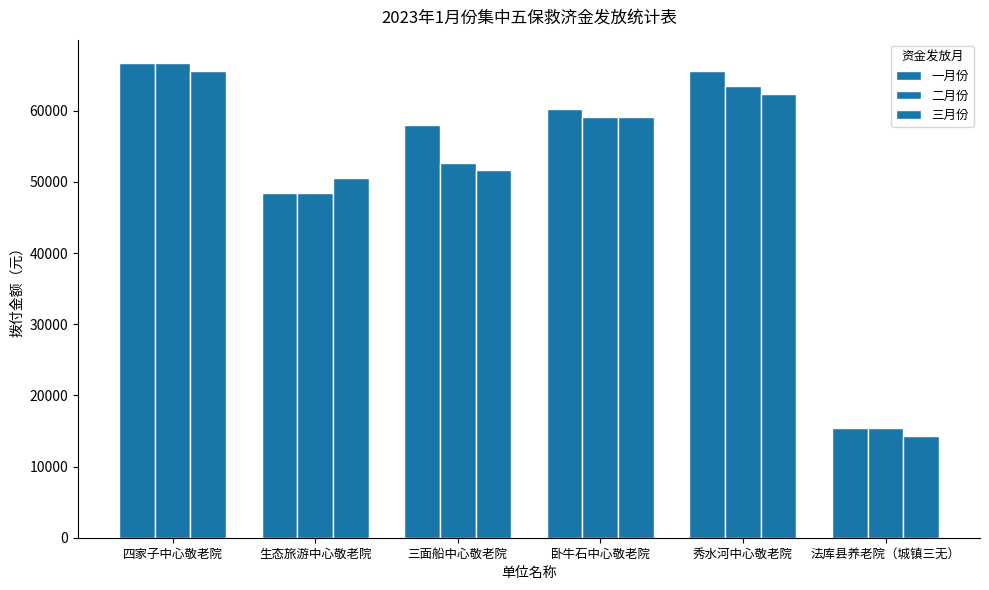

The value of 一月份 at 秀水河中心敬老院 is 65575. True or false?

True